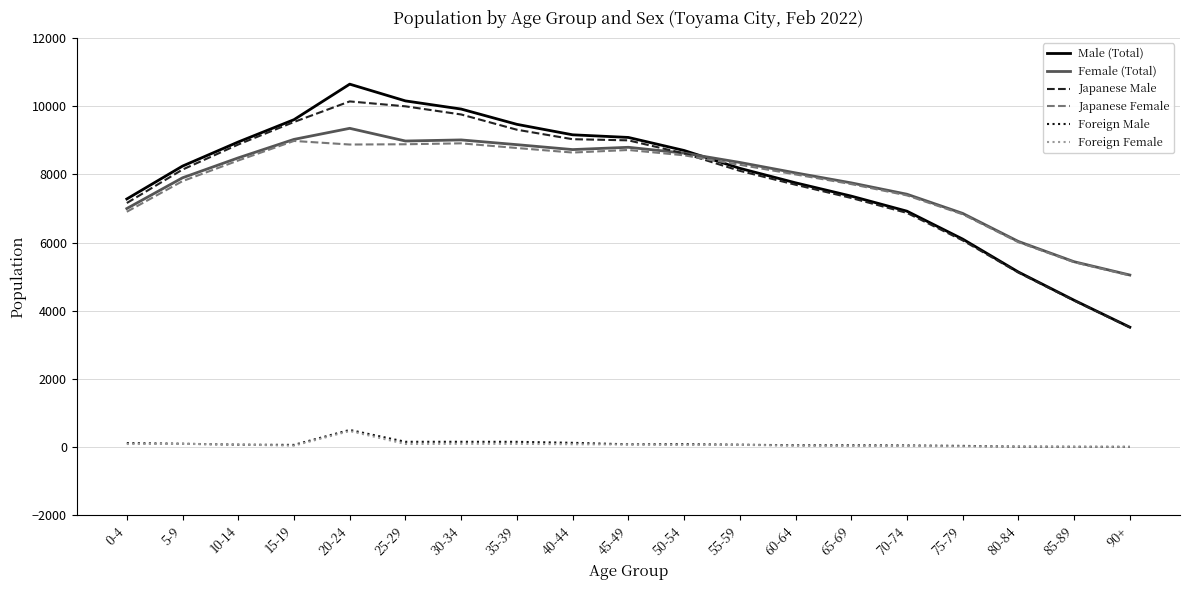

Which series changed the most between 40-44 and 70-74?

Male (Total)